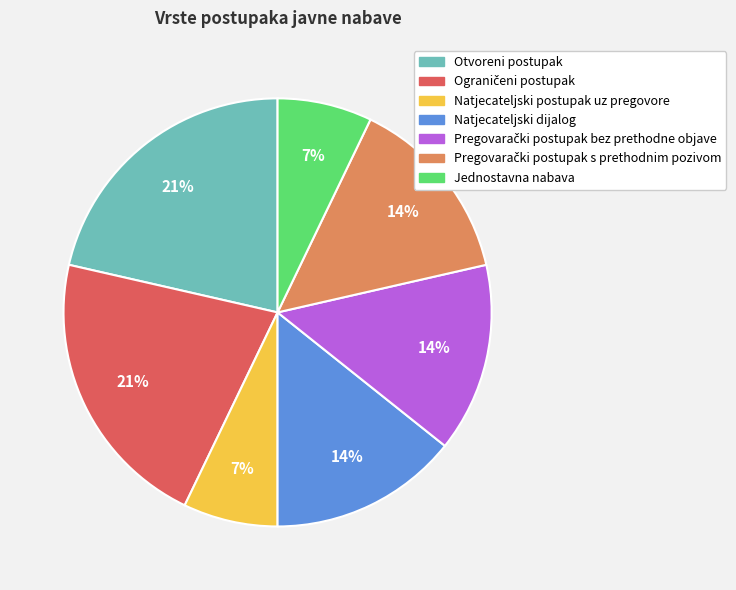

Is it true that Otvoreni postupak is 32% of the pie?

False